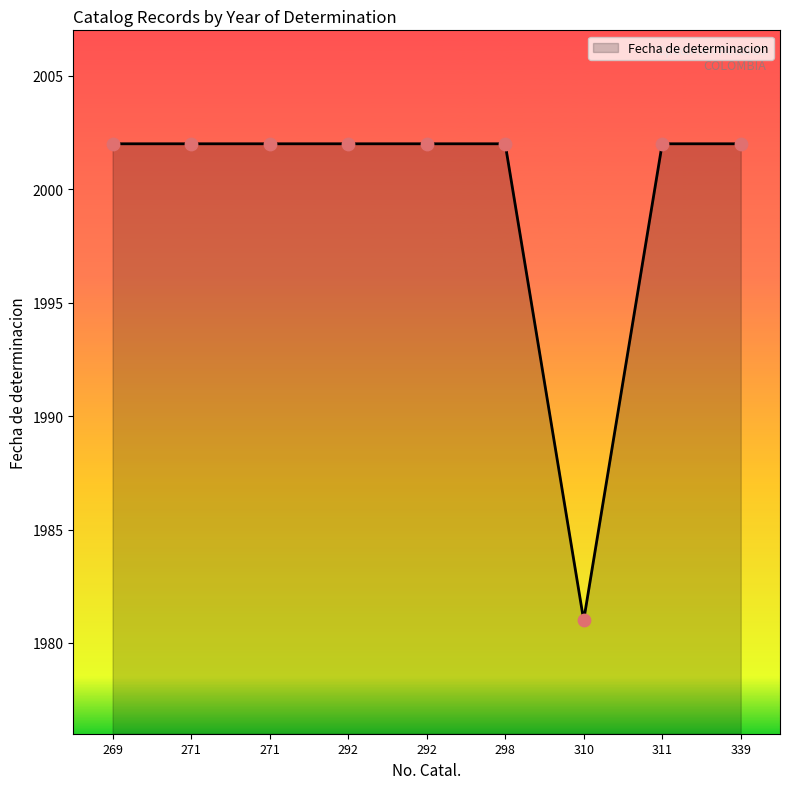

Which has a higher value, 271 or 298?

271